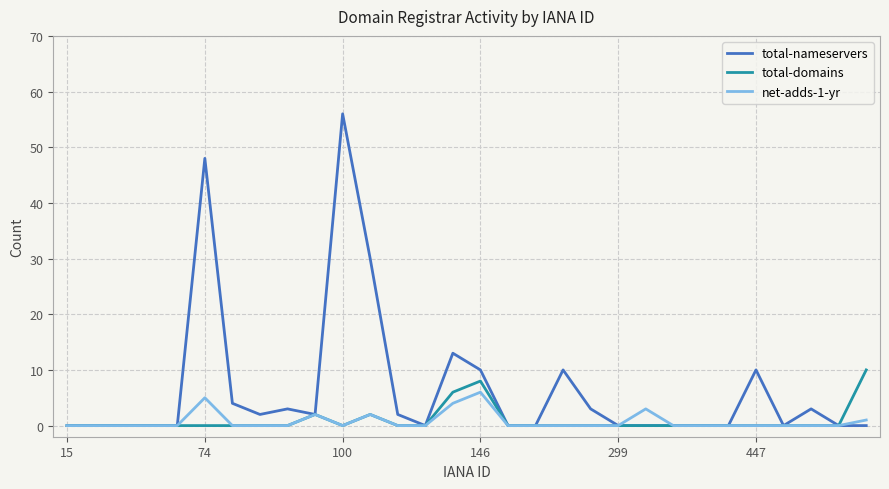

Count the number of categories in the chart.

30